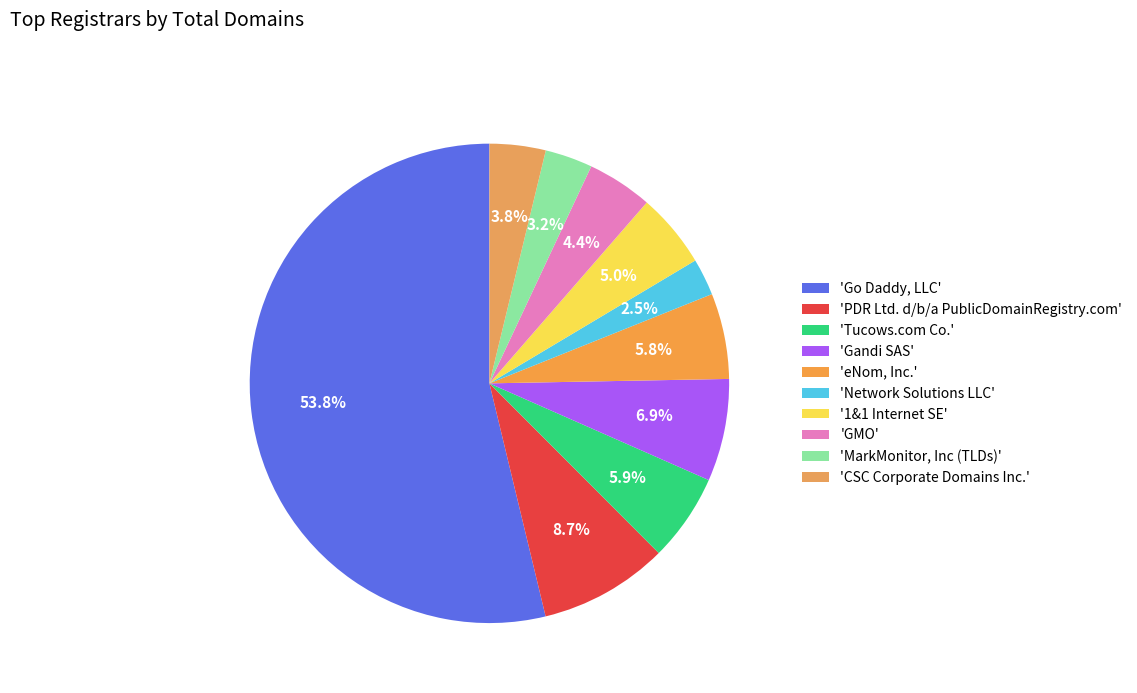

How many slices are in this pie chart?

10